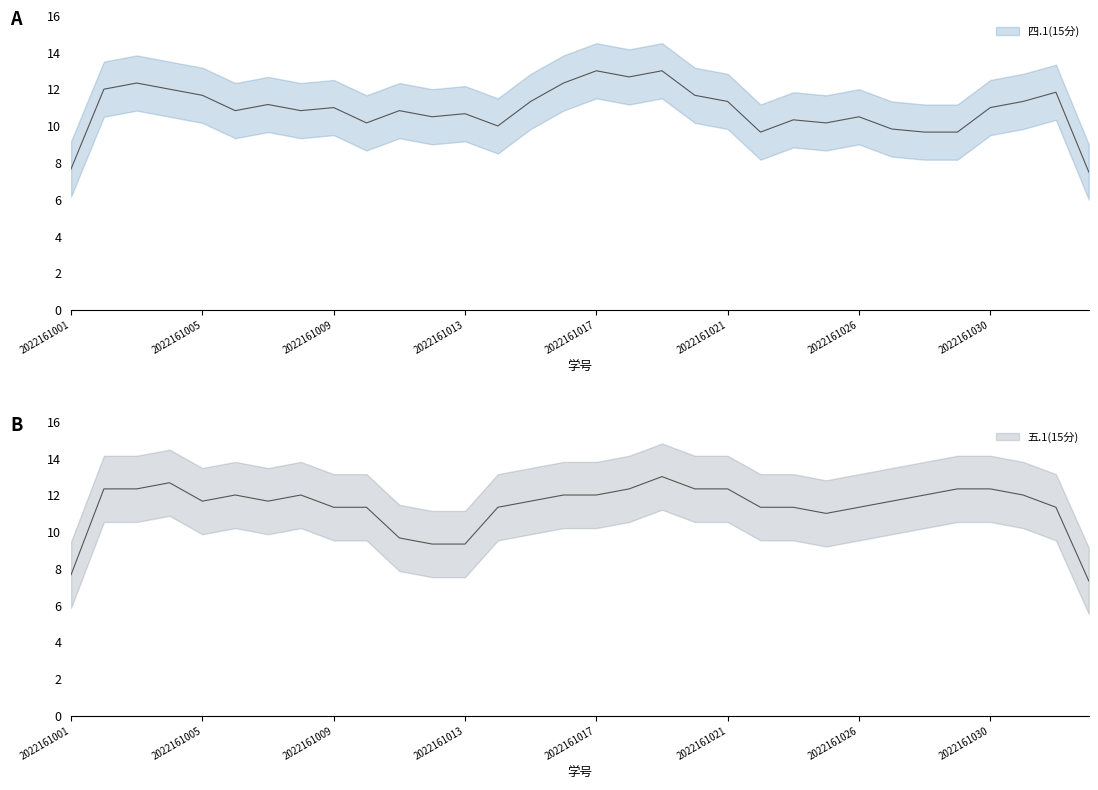

Where do 四.1(15分) and 五.1(15分) first cross each other?

2022161001 and 2022161002